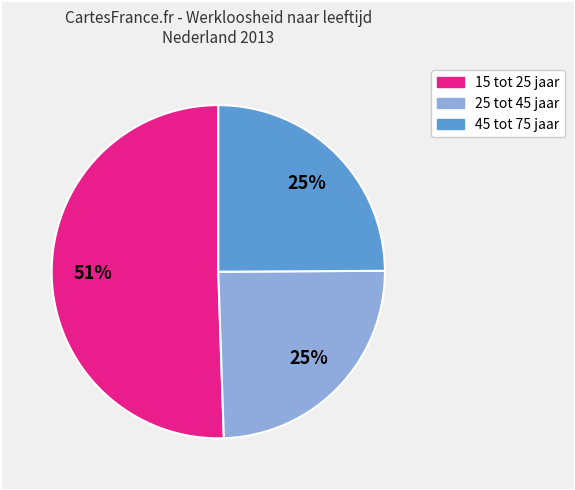

Combined, do 25 tot 45 jaar and 15 tot 25 jaar account for over 50%?

Yes